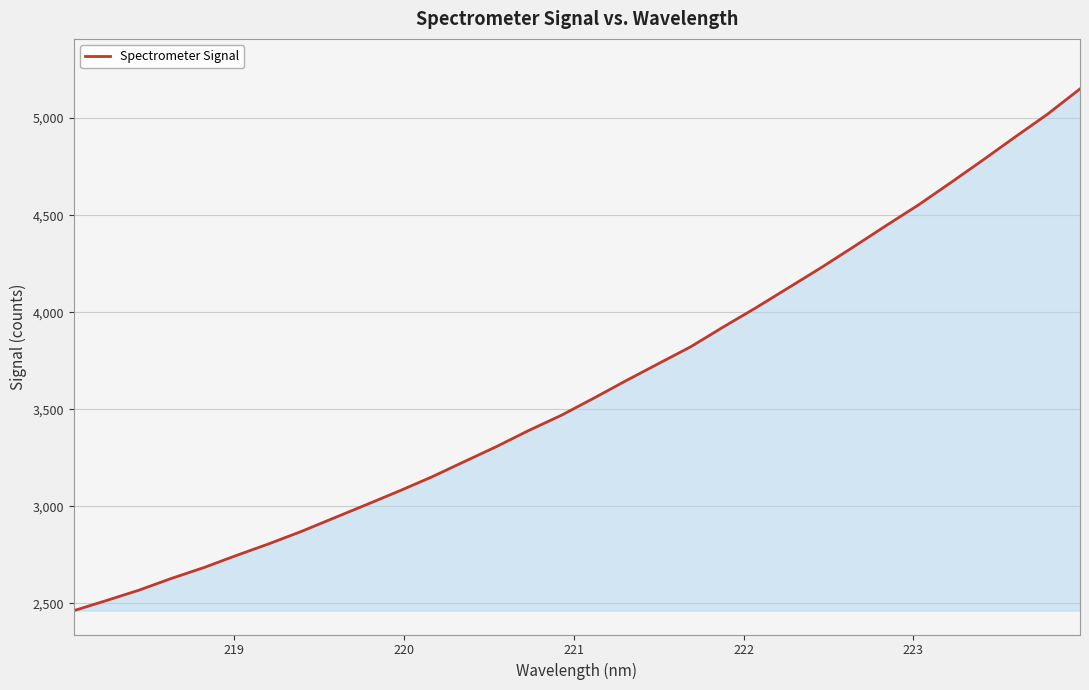

What is the greatest value displayed?

5150.6